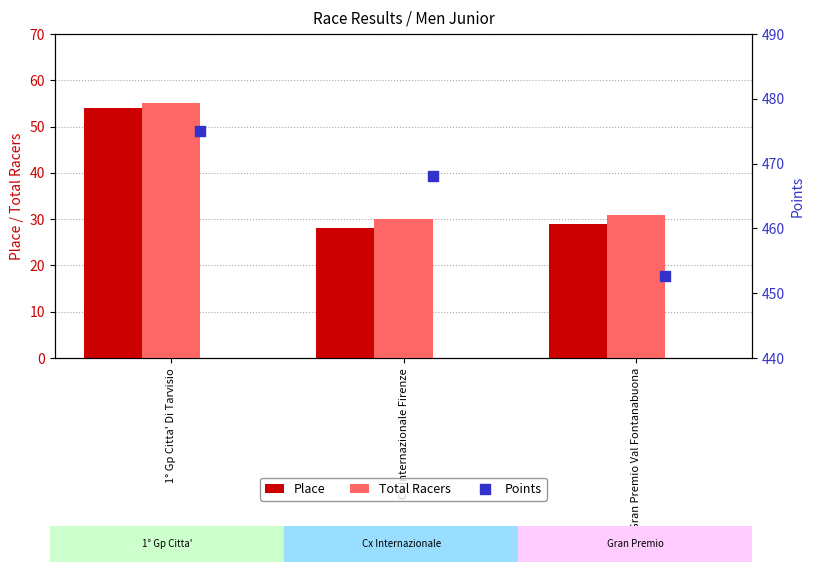

Which series has the largest total across all categories?

Points